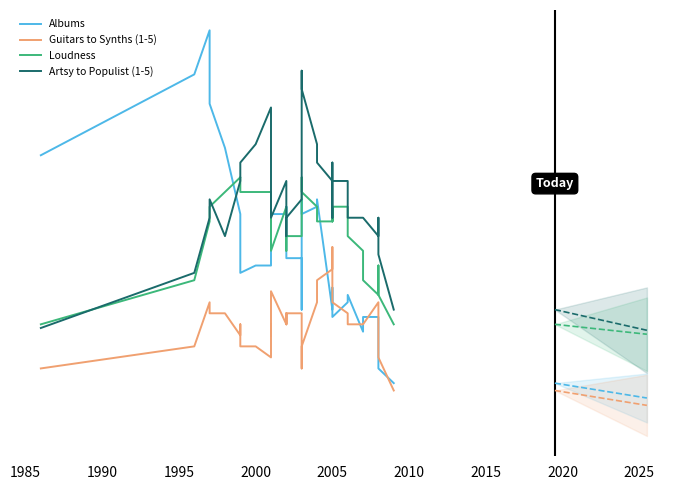

What is the total value across all series at 2000?

71.7